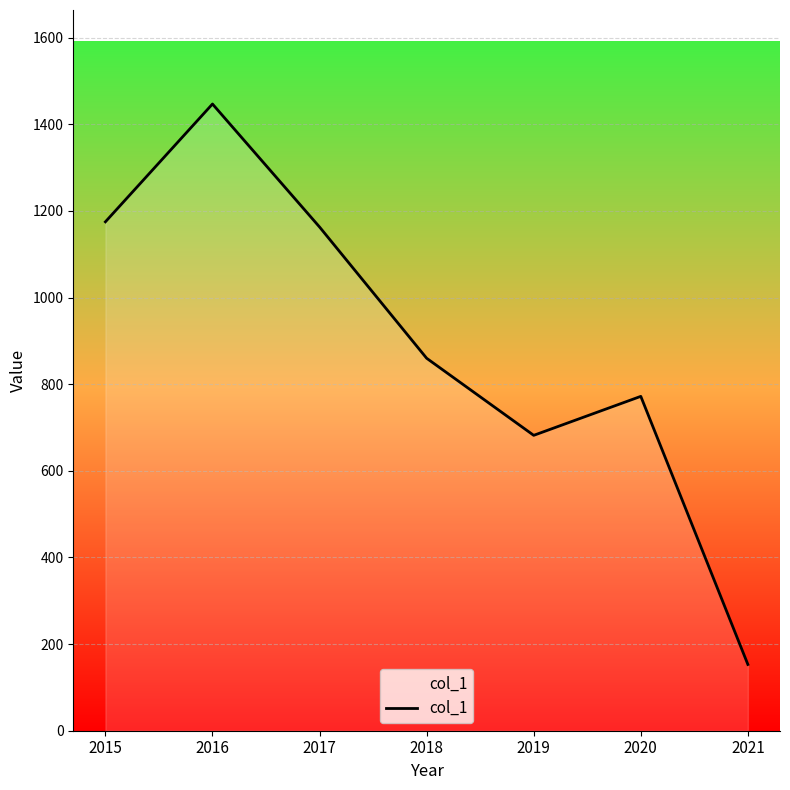

The chart shows a value of 682 at 2019. True or false?

True